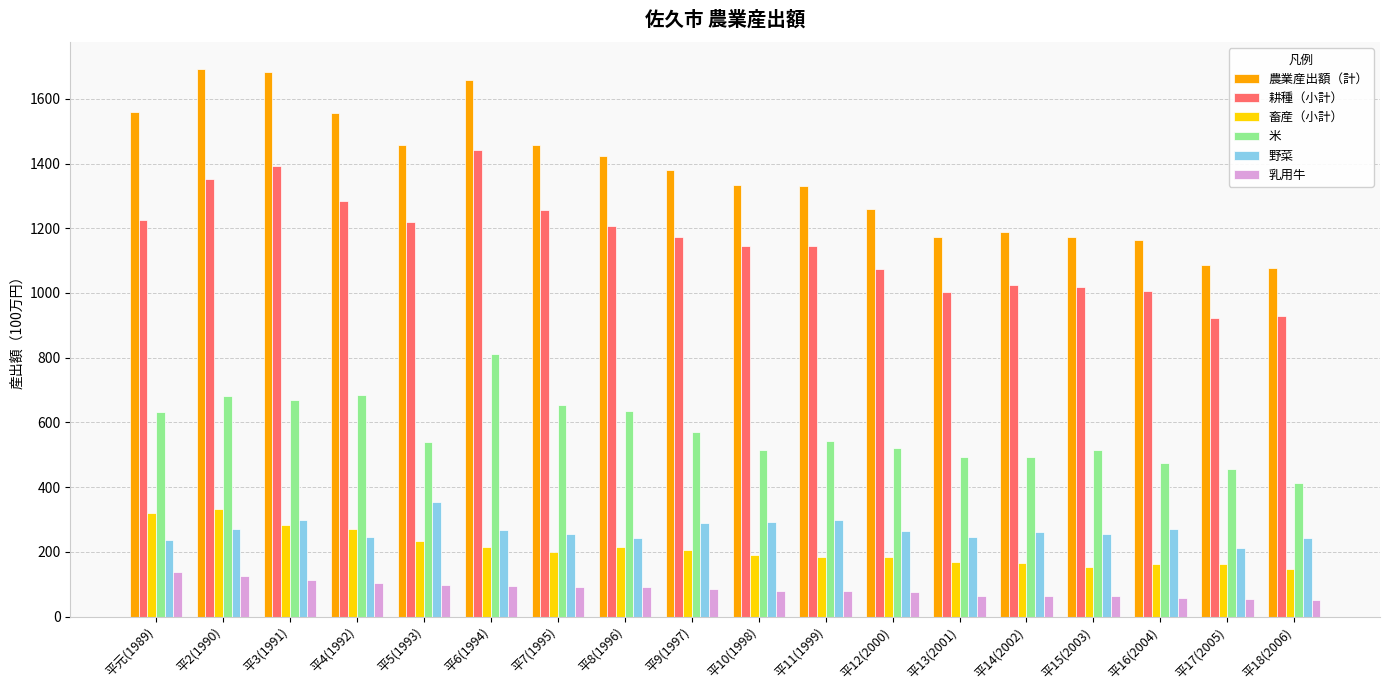

What is the value of the 畜産（小計） bar at the 14th from the left?

165